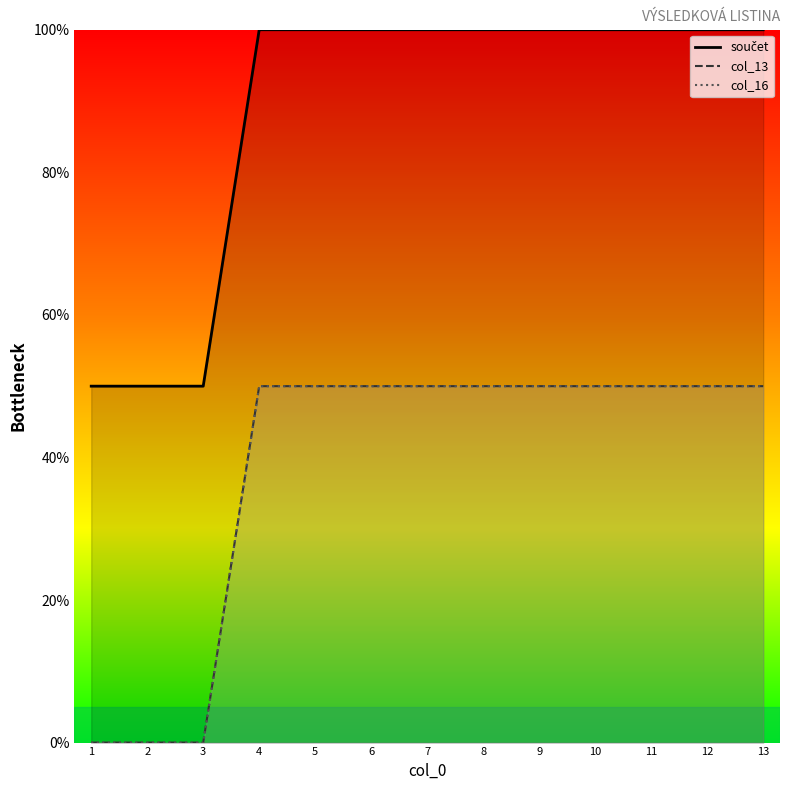

How many positive values does the col_13 series have?

10